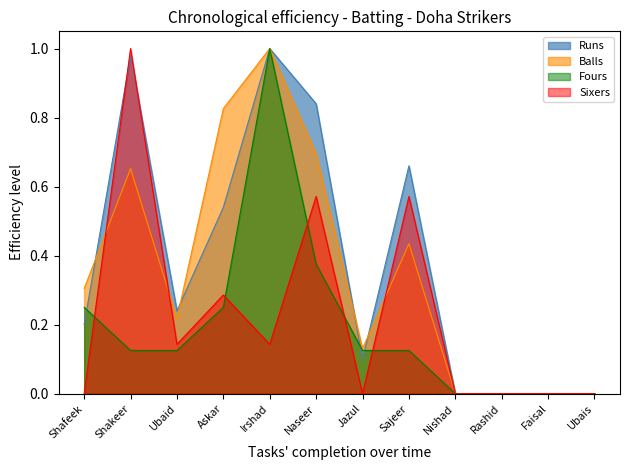

What is the label of the 1st point from the left?

Shafeek